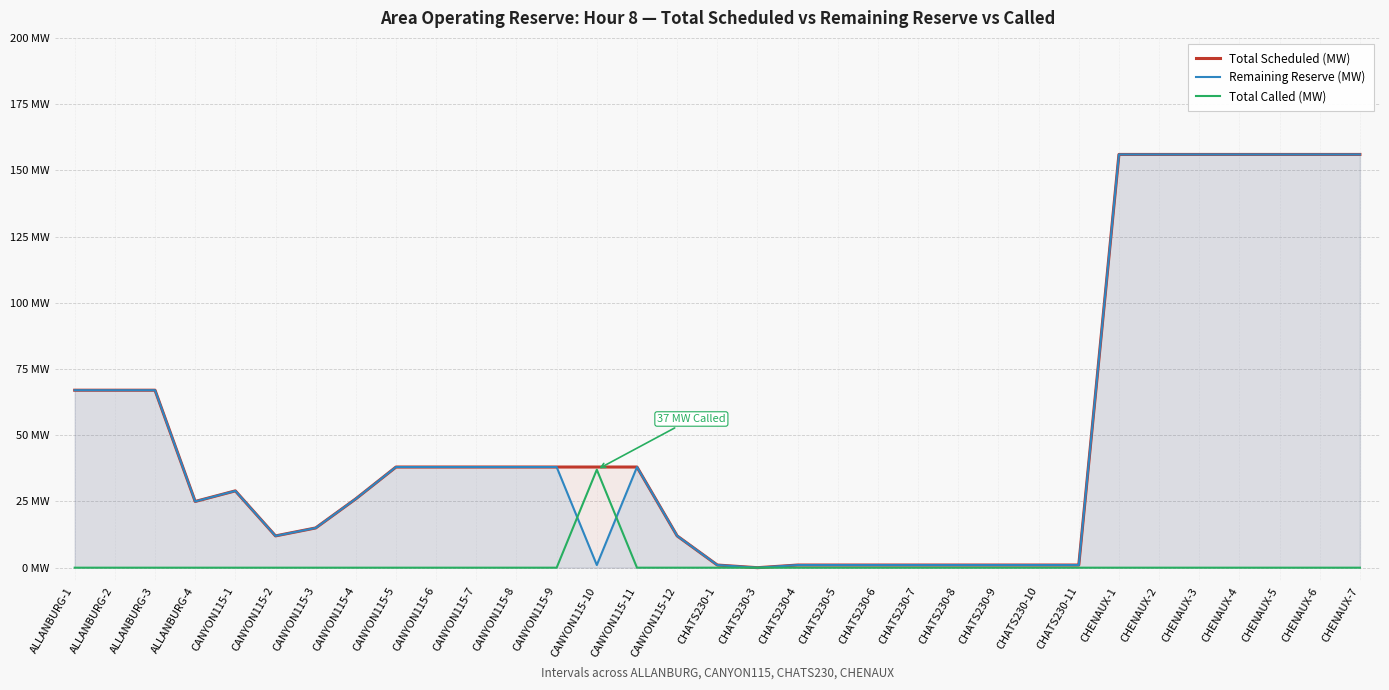

Reading left to right, extract all data points from this chart.

Total Scheduled (MW): 67	67	67	25	29	12	15	26	38	38	38	38	38	38	38	12	1	0	1	1	1	1	1	1	1	1	156	156	156	156	156	156	156
Remaining Reserve (MW): 67	67	67	25	29	12	15	26	38	38	38	38	38	1	38	12	1	0	1	1	1	1	1	1	1	1	156	156	156	156	156	156	156
Total Called (MW): 0	0	0	0	0	0	0	0	0	0	0	0	0	37	0	0	0	0	0	0	0	0	0	0	0	0	0	0	0	0	0	0	0